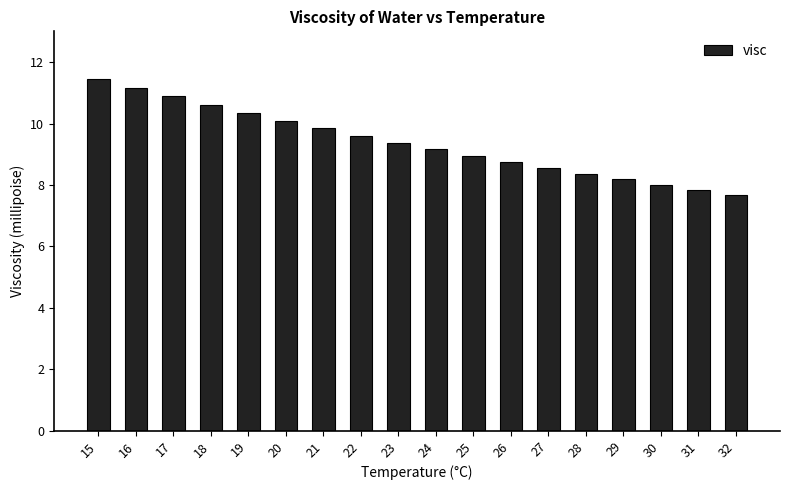

What is the minimum value shown in the chart?

7.7